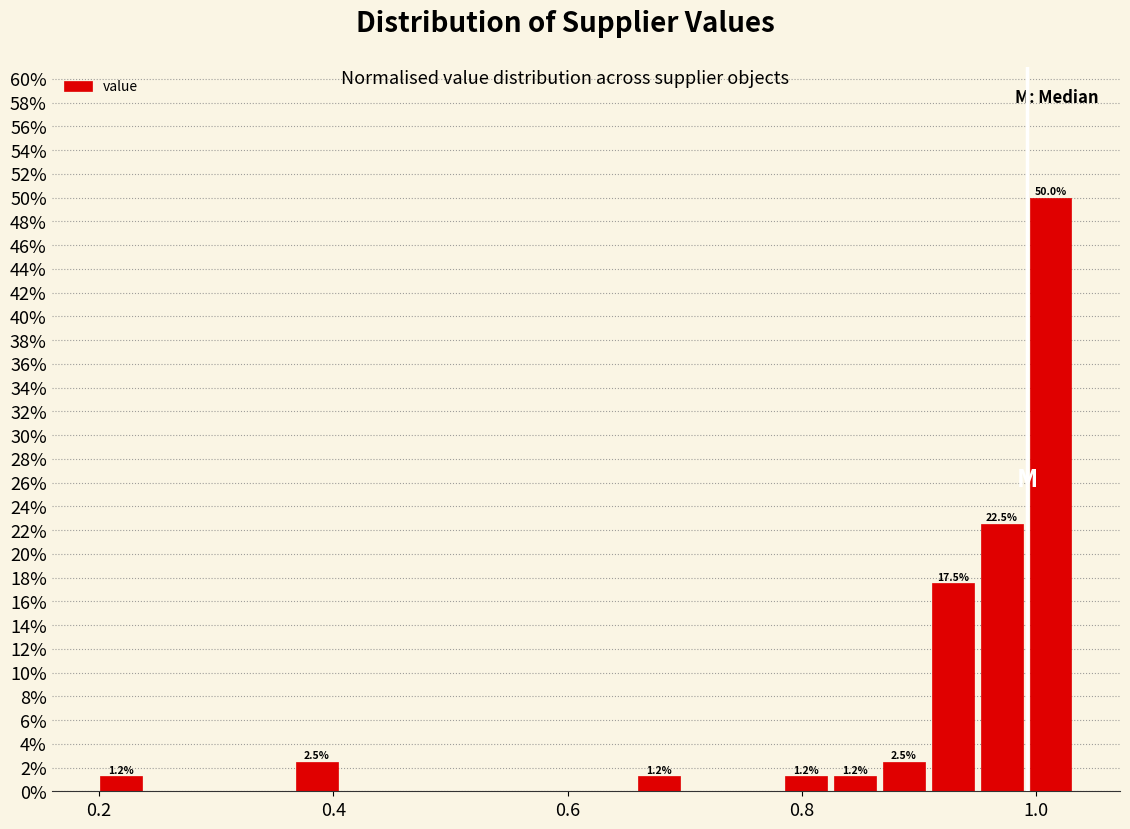

Around what value on the x-axis is the tallest bar? Give the approximate position of its centre, as read against the axis.

1.02